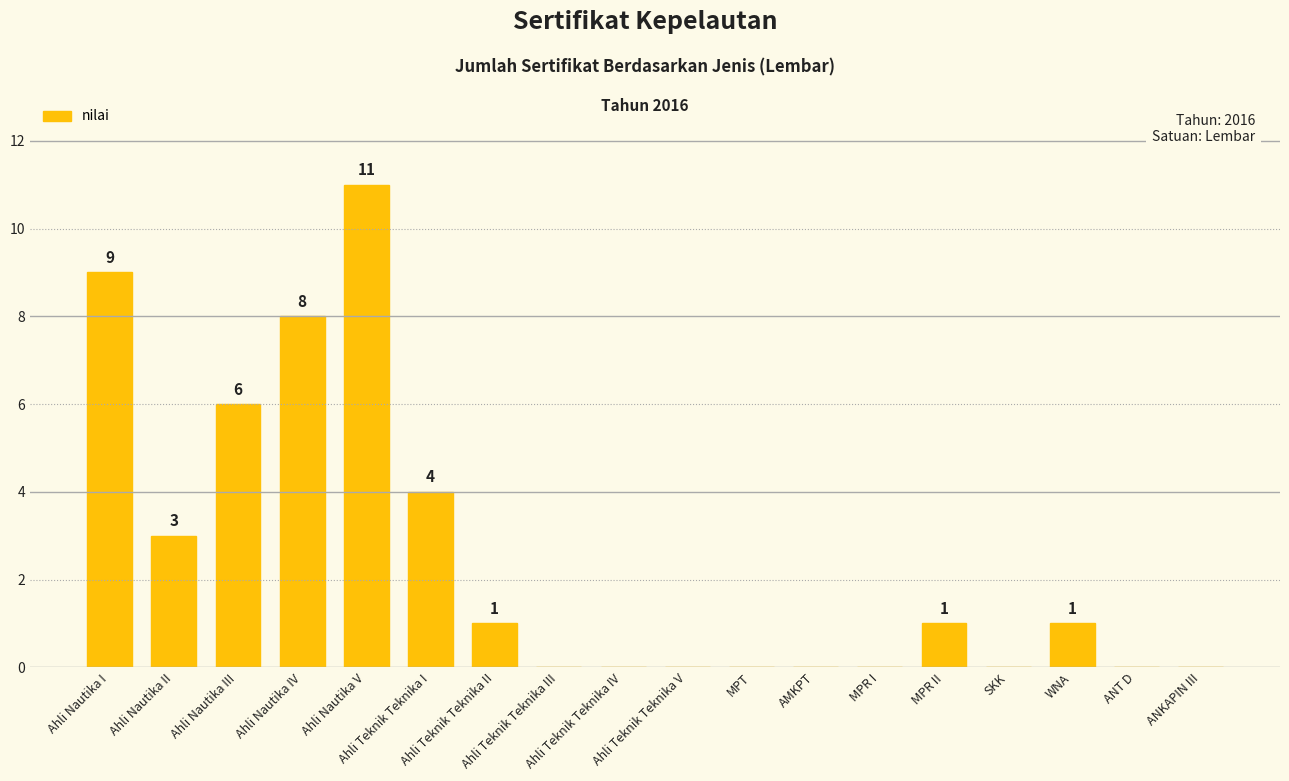

Does the chart contain stacked bars?

No